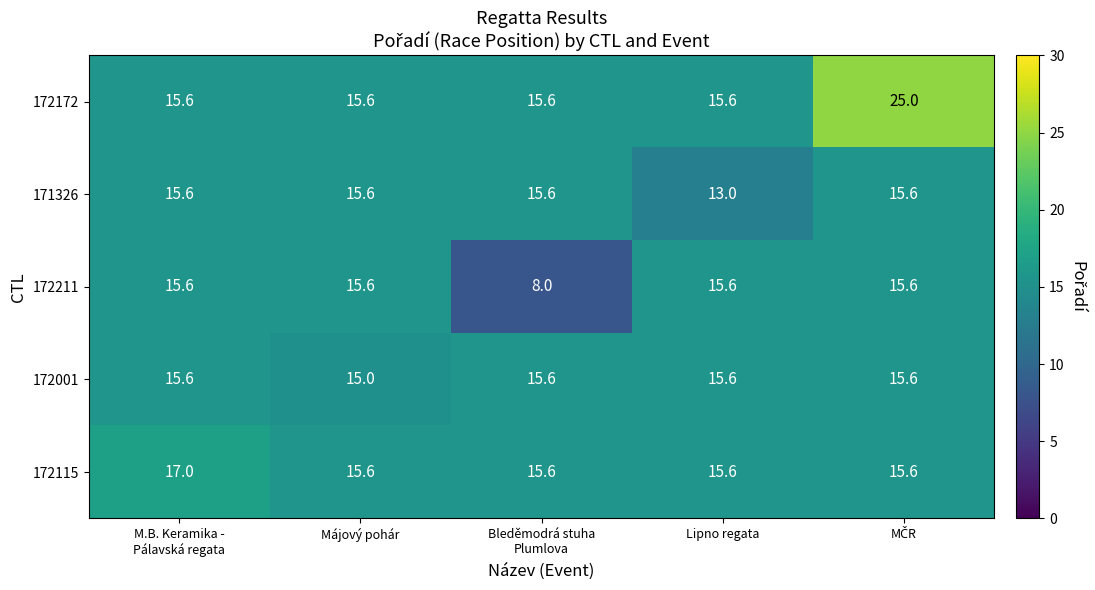

True or false: 171326 has a value of 15.6 at Májový pohár.

True